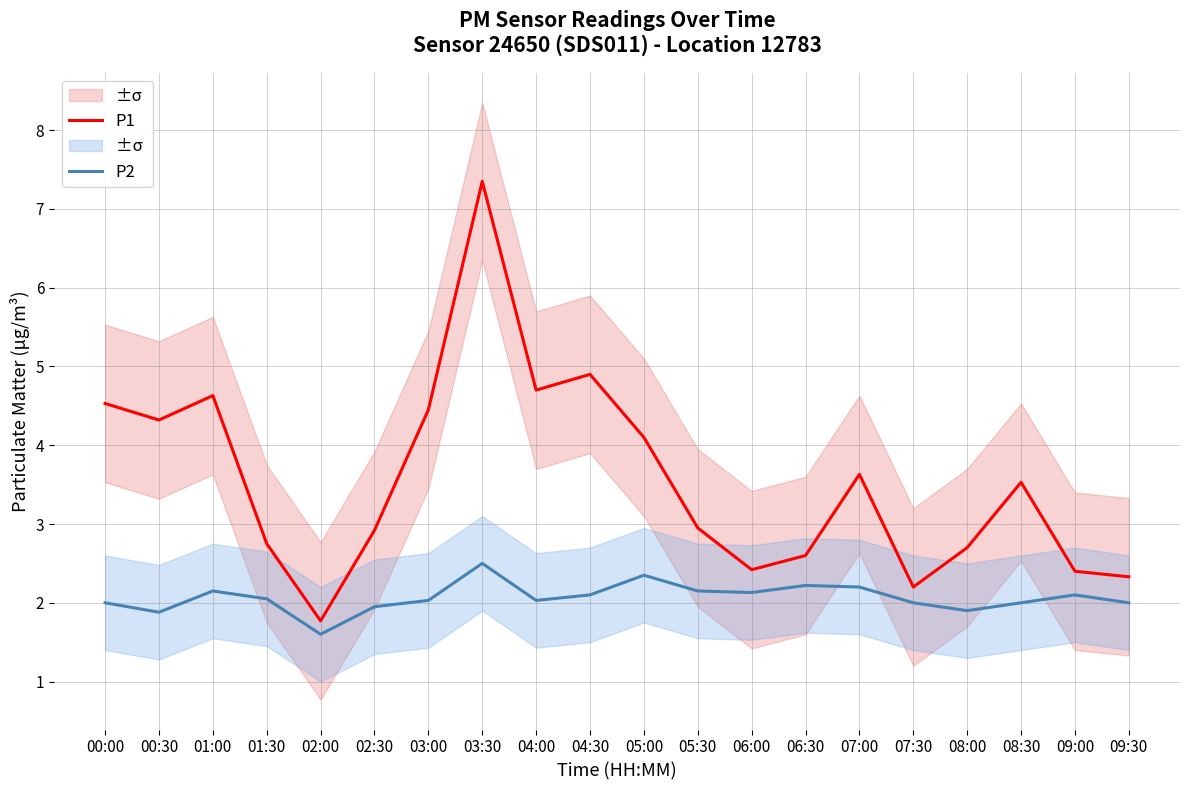

At which label does P1 first exceed 3?

00:00